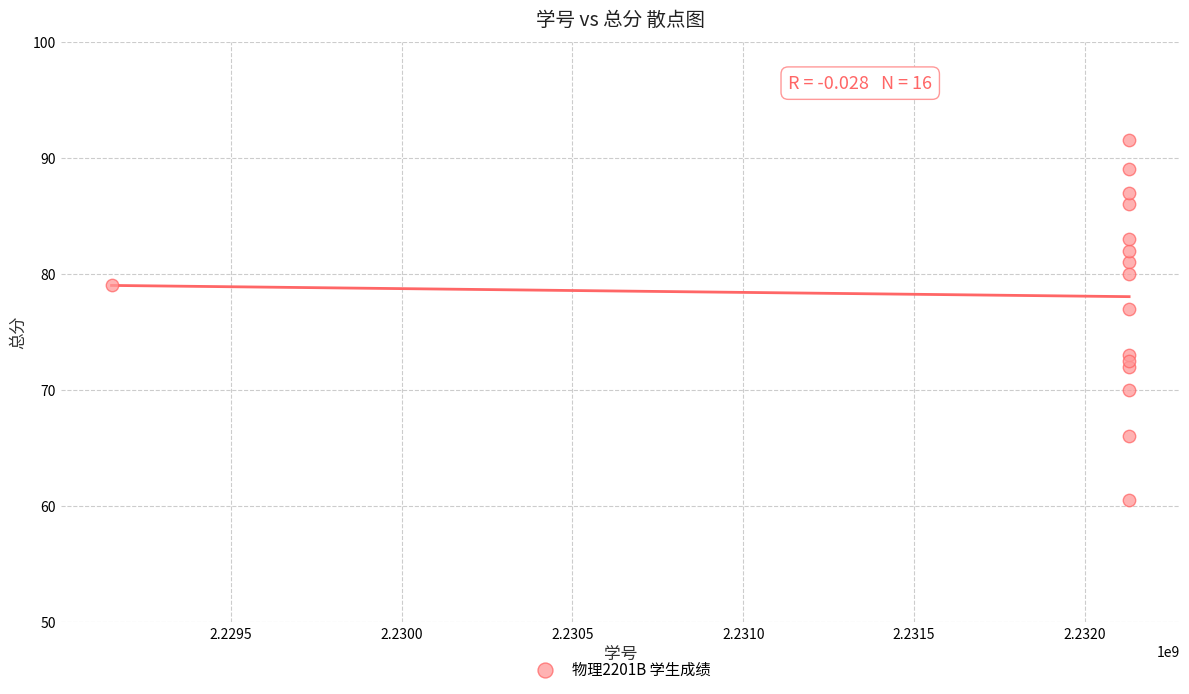

What is the range of Y values (max minus min)?

31.0